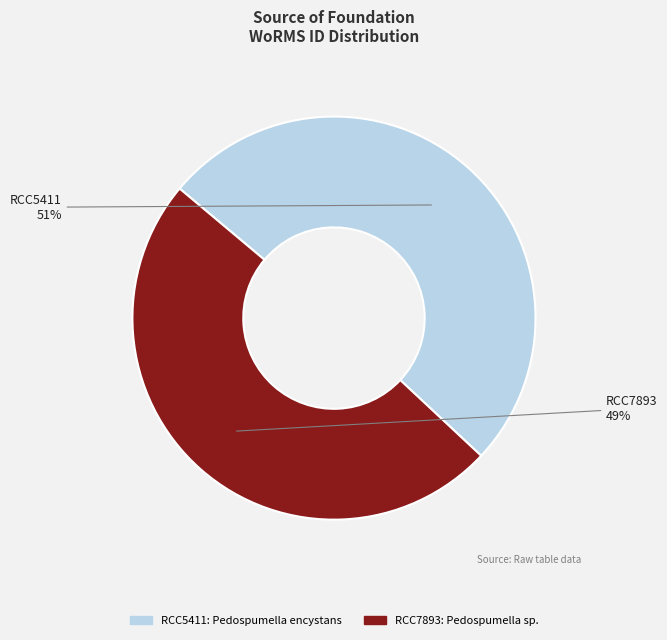

Is the sum of RCC7893 and RCC5411 greater than half?

Yes